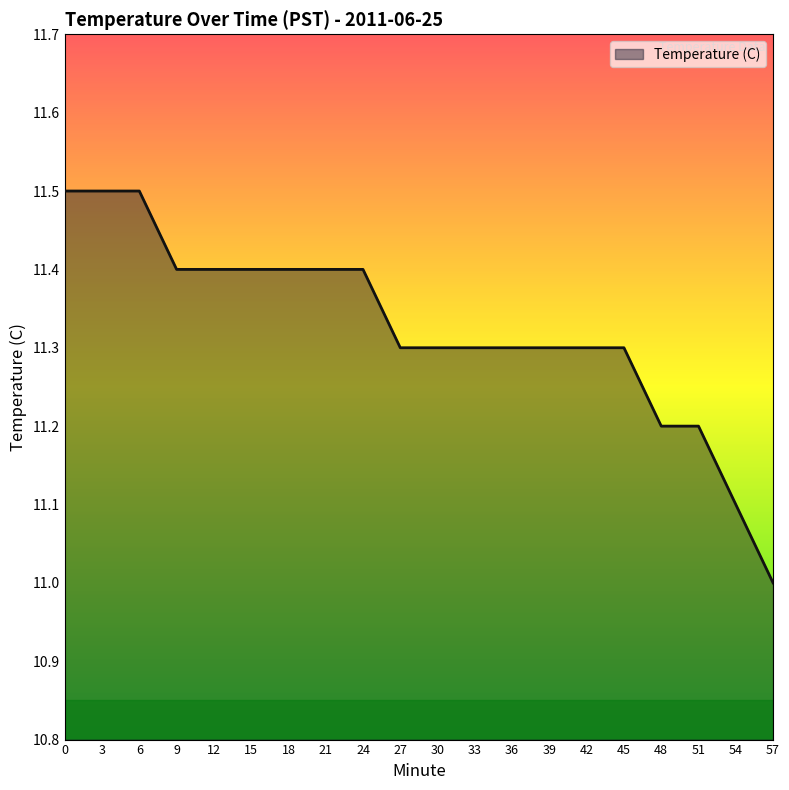

What is the smallest value displayed?

11.0